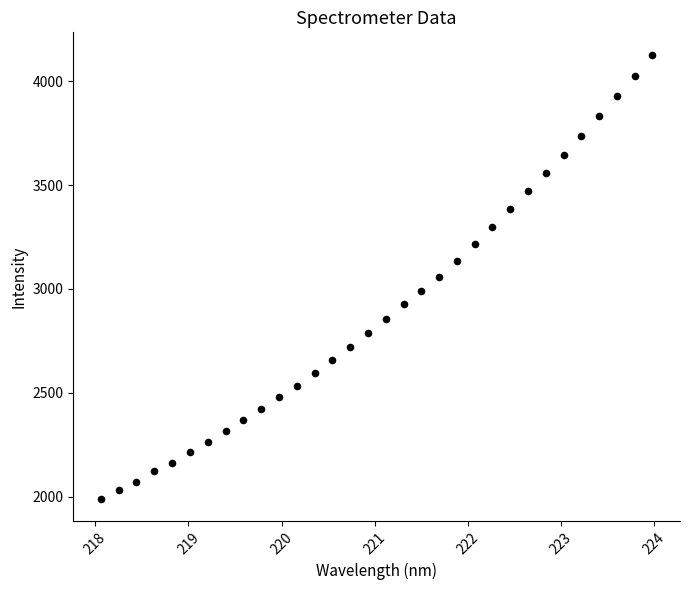

What is the range of X values (max minus min)?

5.9